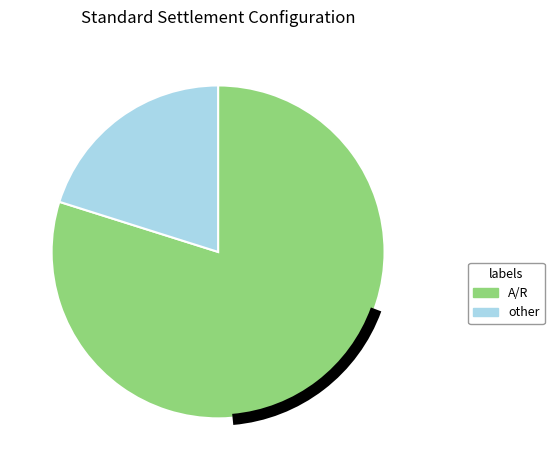

Rank the categories by value from lowest to highest.

other, A/R